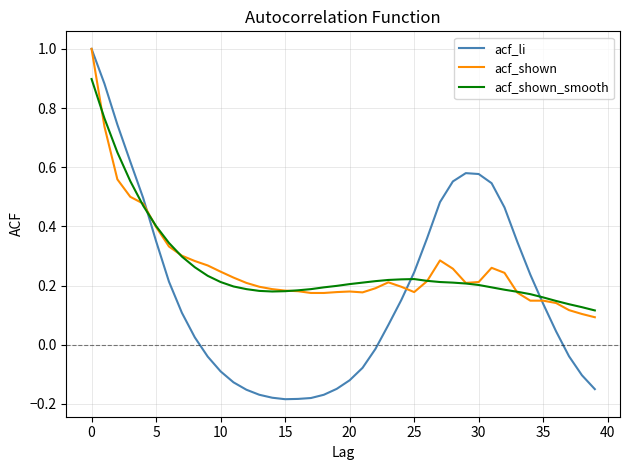

Does the chart display data point markers on the line(s)?

No